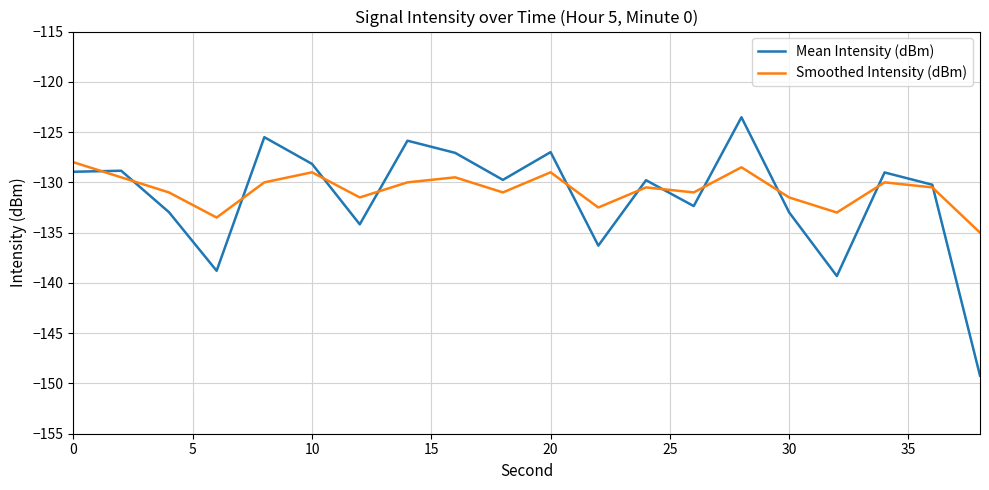

Rank the series by their maximum value, from highest to lowest.

Mean Intensity (dBm), Smoothed Intensity (dBm)